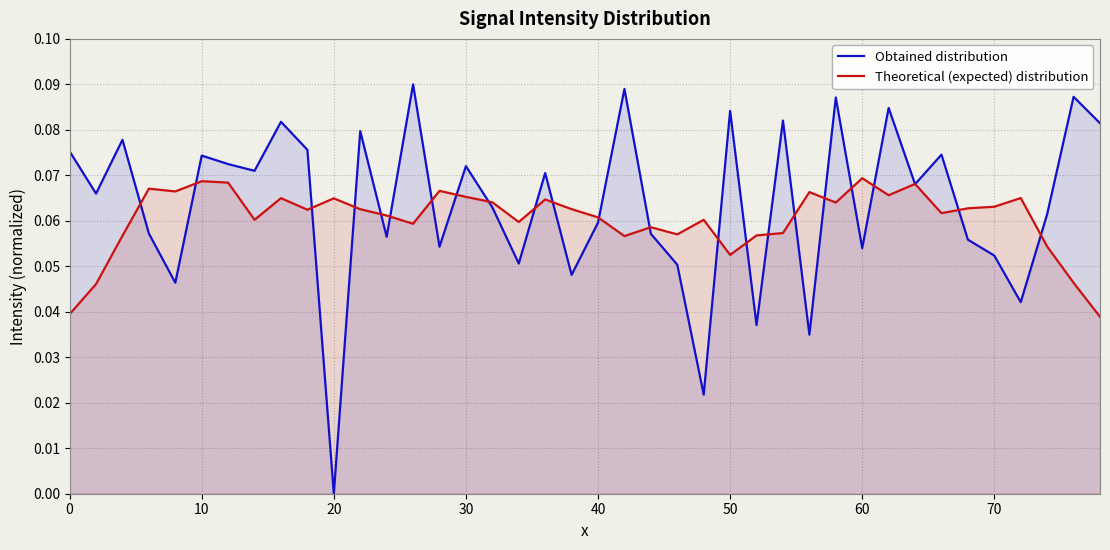

What is the sum of all Obtained distribution values?

2.5